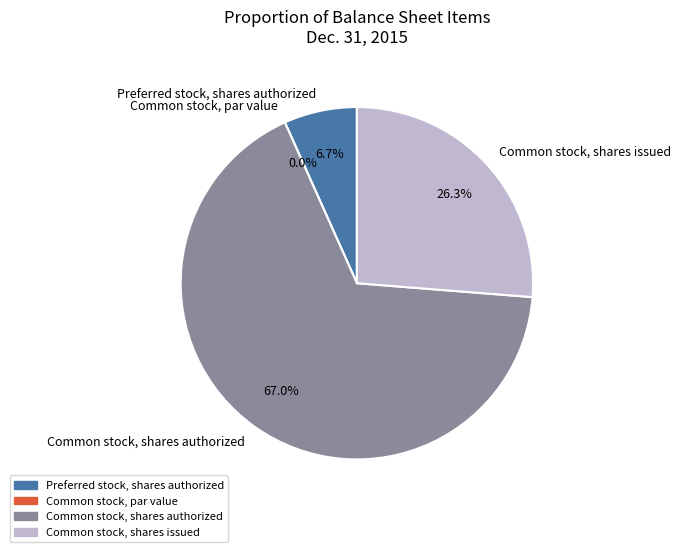

How many slices are in this pie chart?

4